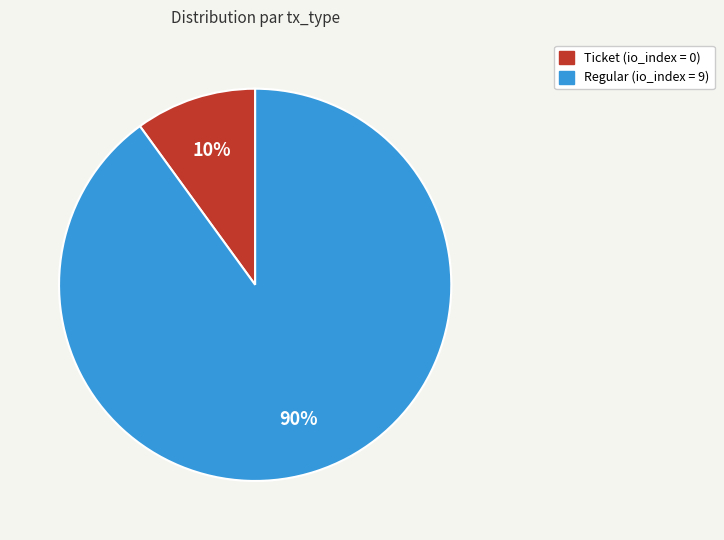

Do Ticket and Regular together represent more than half of the pie?

Yes